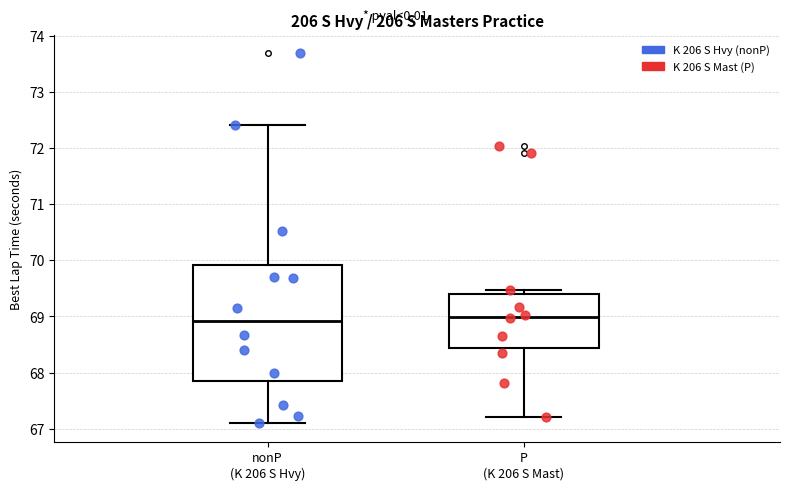

Which box is the tallest, from its lower edge to its upper edge?

nonP (K 206 S Hvy)